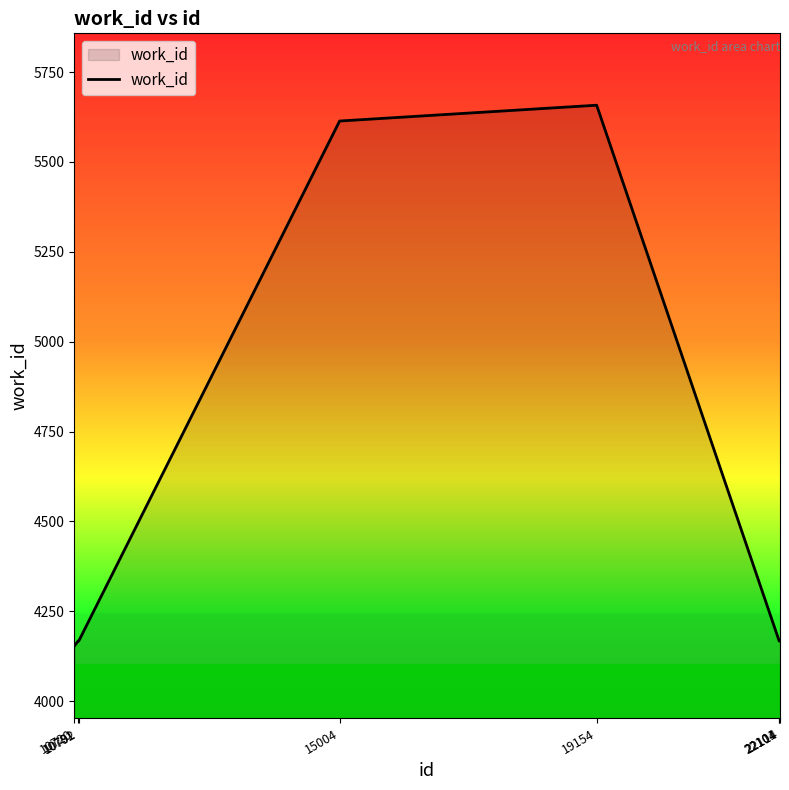

Reading left to right, transcribe all the data shown in this chart.

10720=4153	10781=4167	10792=4167	15004=5614	19154=5658	22101=4167	22104=4167	22114=4167